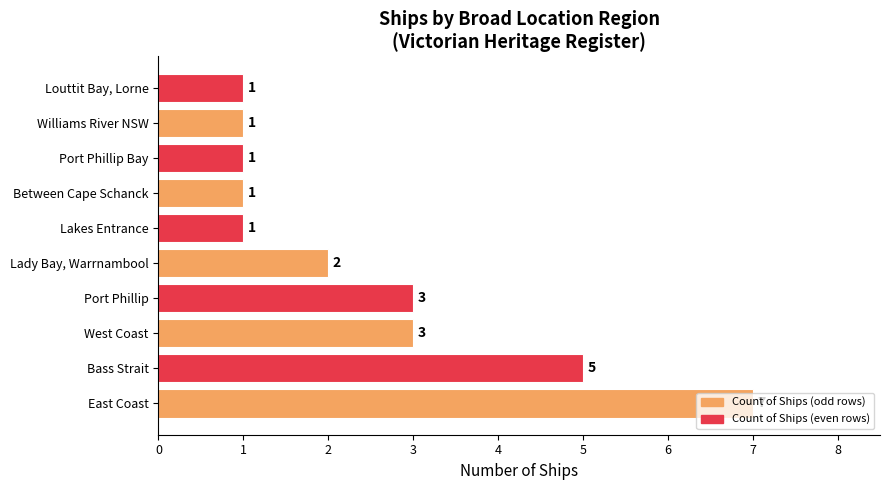

What is the smallest value displayed?

1